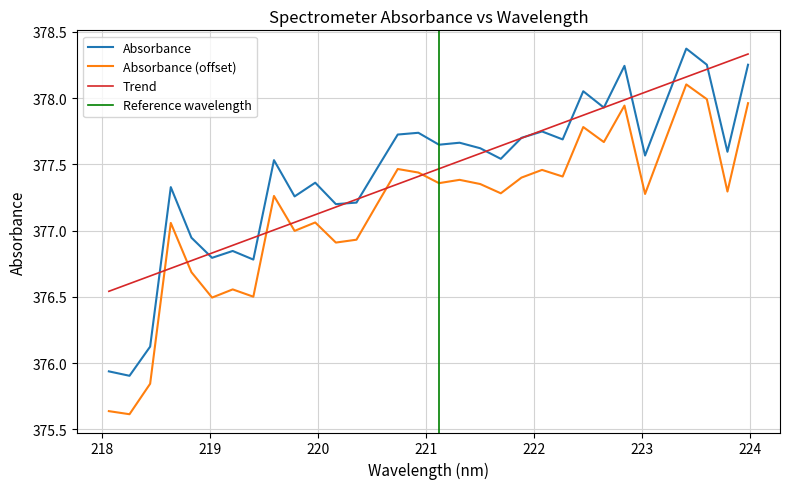

Which series ends up on top after the final intersection of Absorbance (offset) and Trend?

Trend